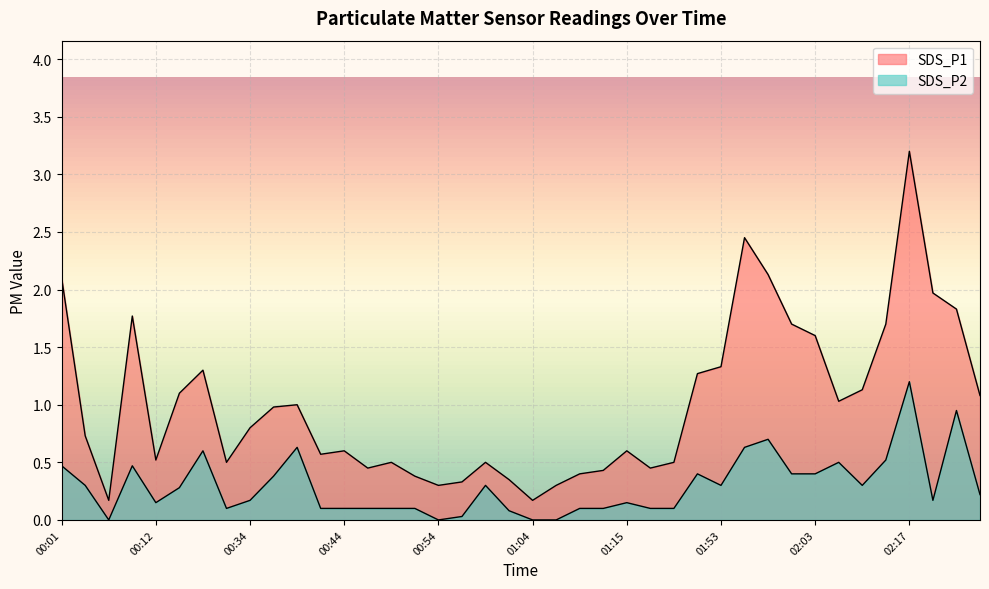

At which label is SDS_P2 closest to 0?

00:06